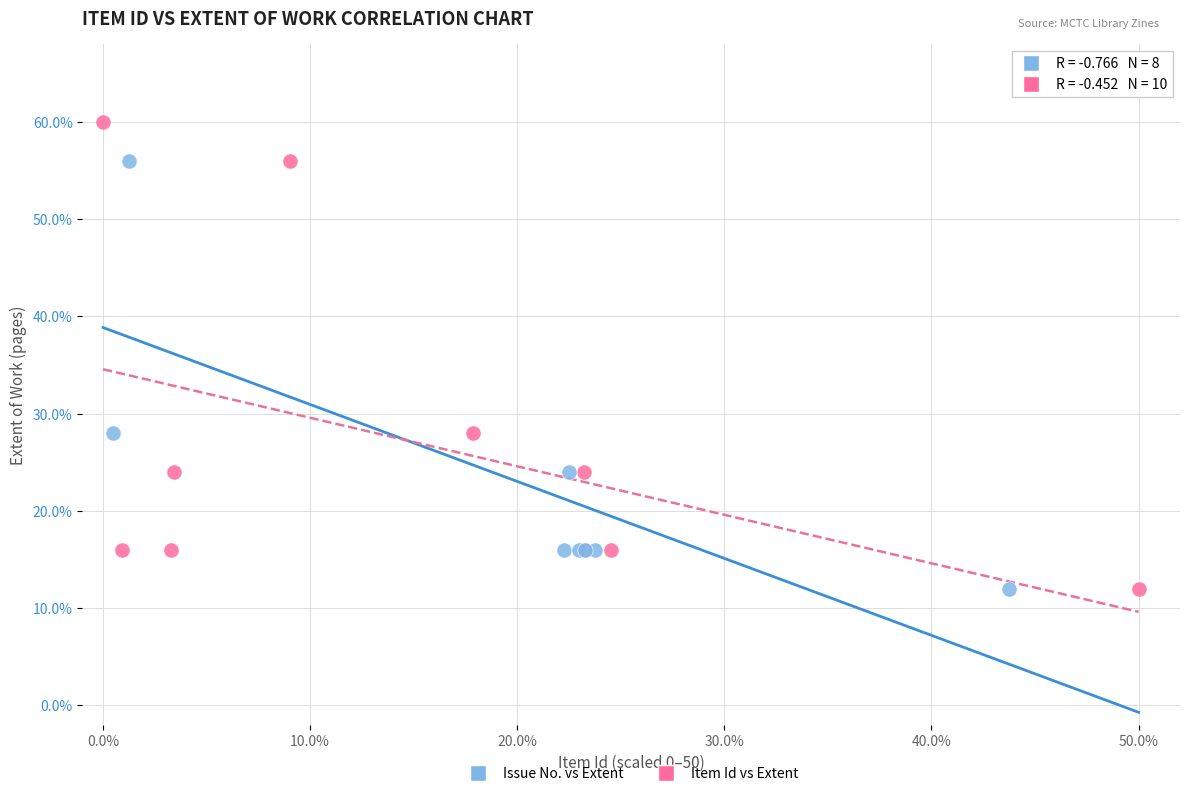

Which series contains the highest Y value?

Item Id vs Extent